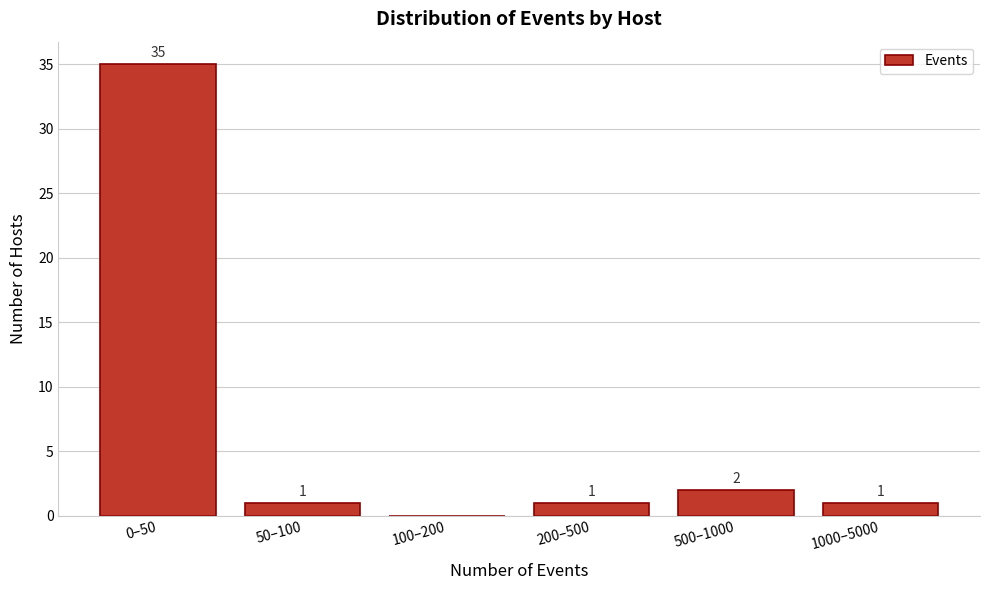

Reading right to left, what are all the values shown in this chart?

1000–5000=1	500–1000=2	200–500=1	100–200=0	50–100=1	0–50=35